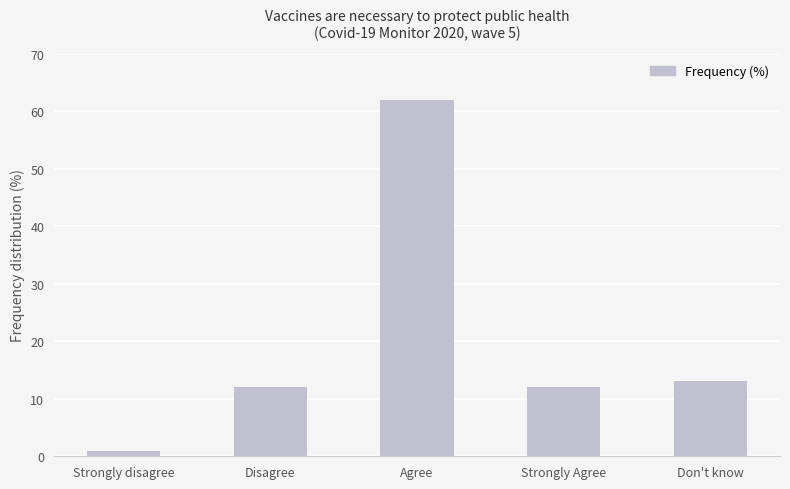

Reading right to left, what are all the values shown in this chart?

13	12	62	12	1